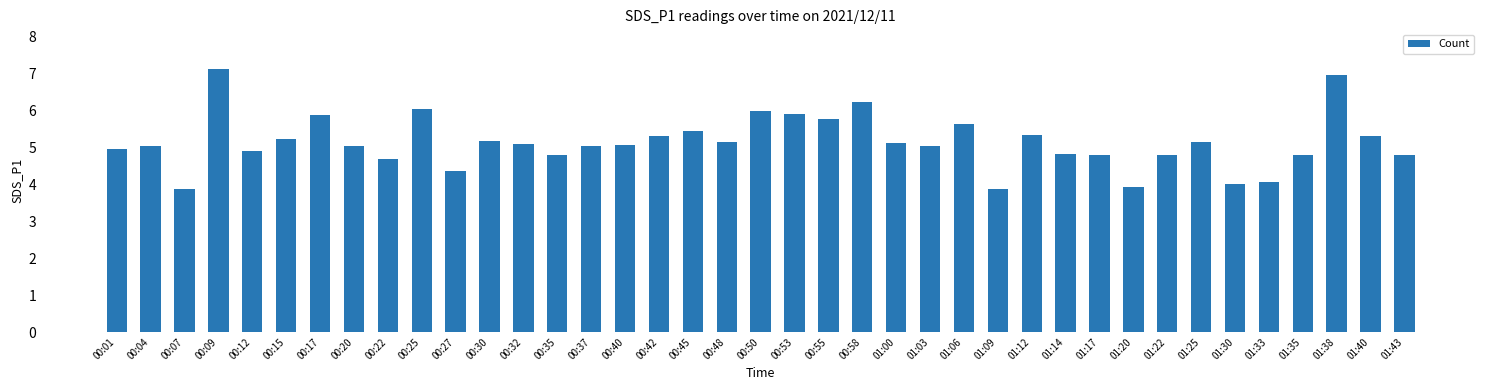

What is the label of the 35th bar from the right?

00:12